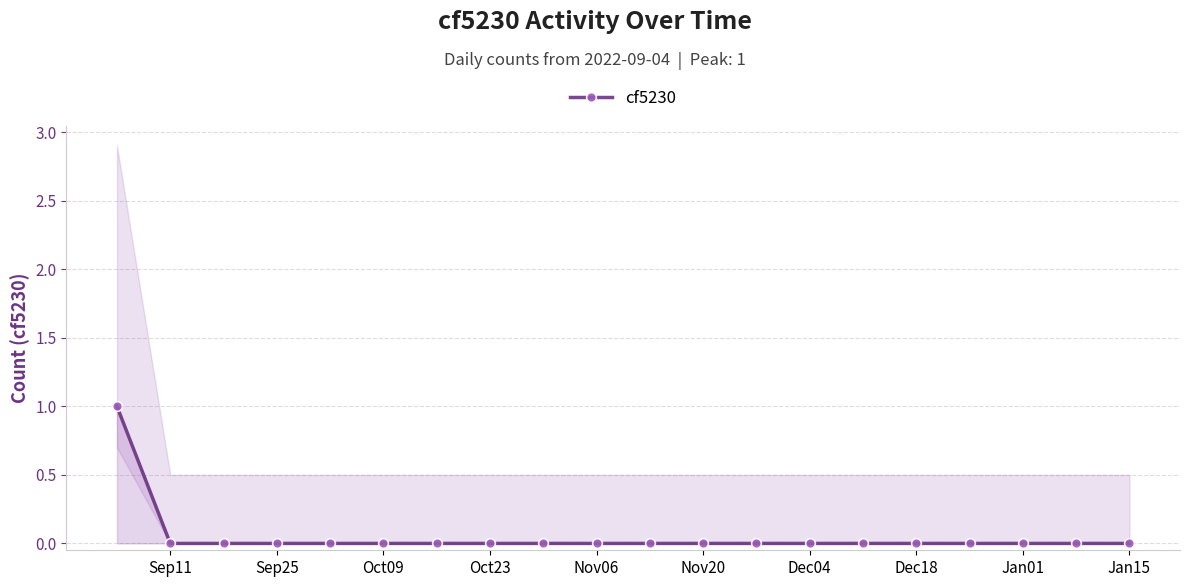

The value of cf5230 at Sep25 is 0. True or false?

True